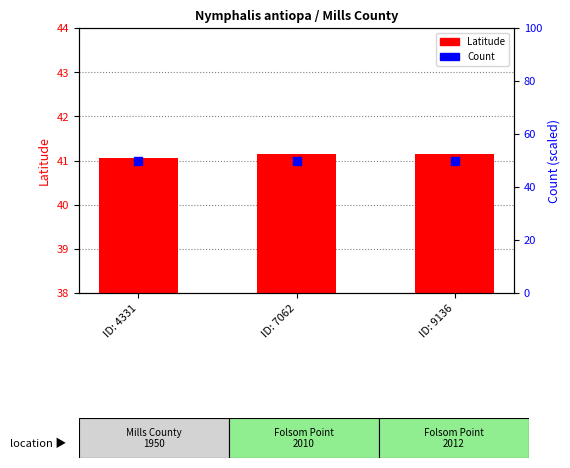

At which category is the sum across all series the highest?

ID: 9136